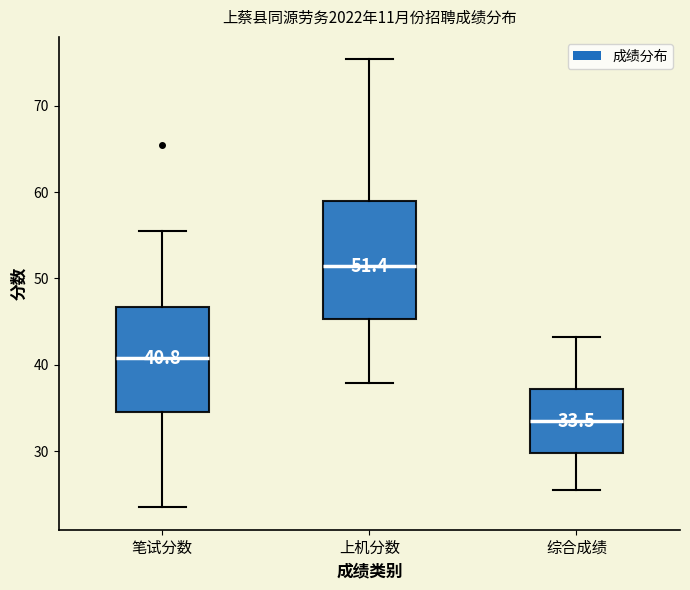

Which box has the highest median line?

上机分数